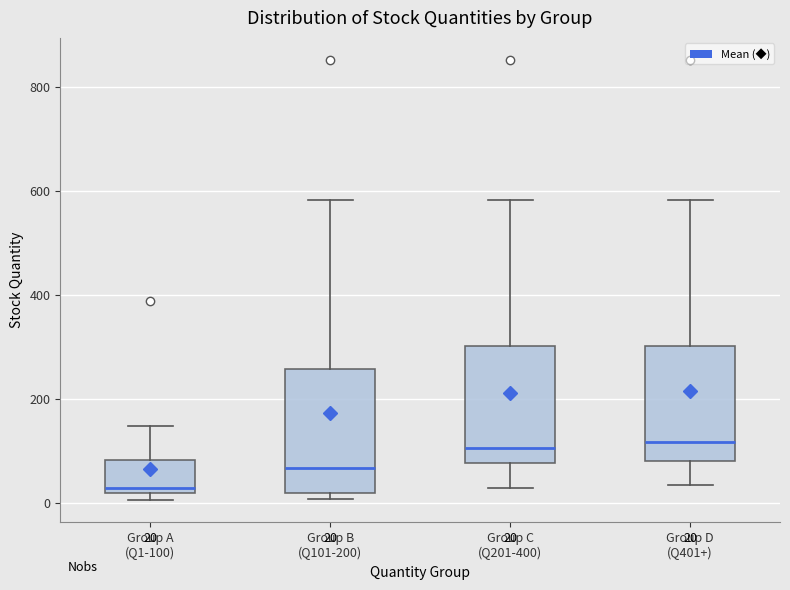

Which box has the lowest median line?

Group A (Q1-100)